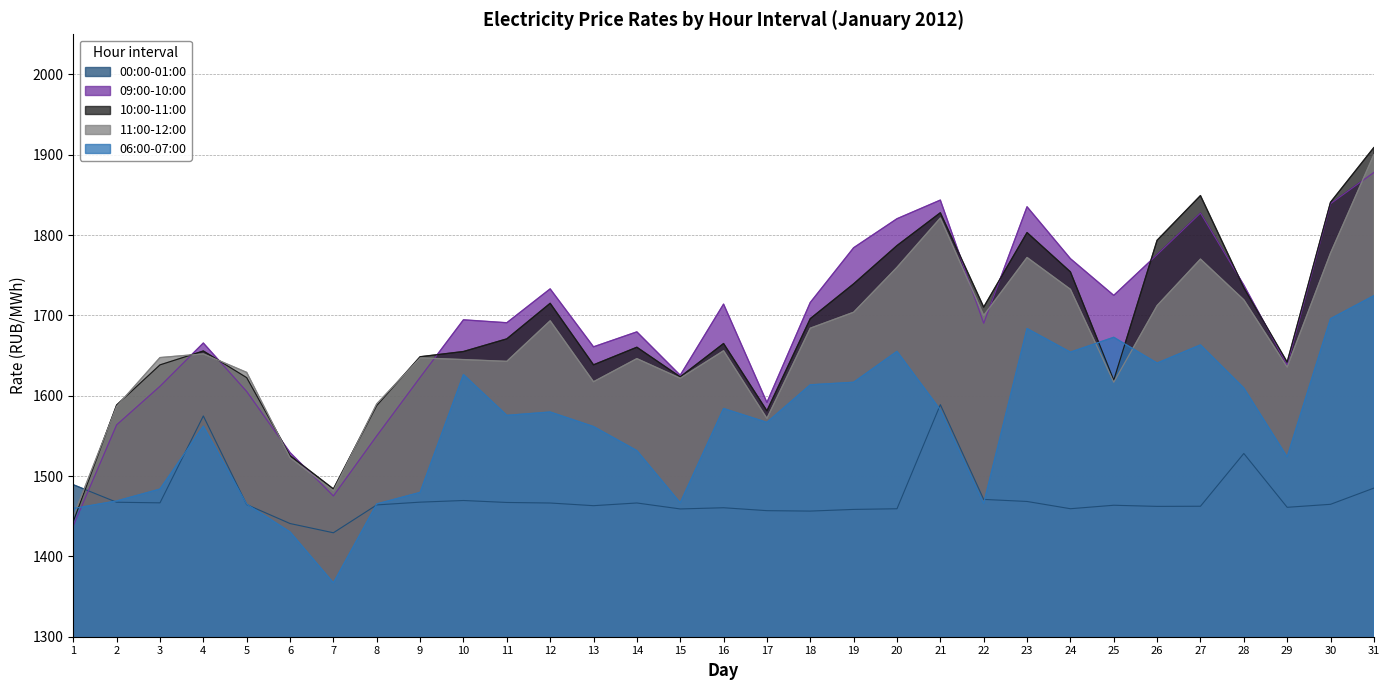

Is the value of 06:00-07:00 at 1 greater than the value of 10:00-11:00 at 4?

No